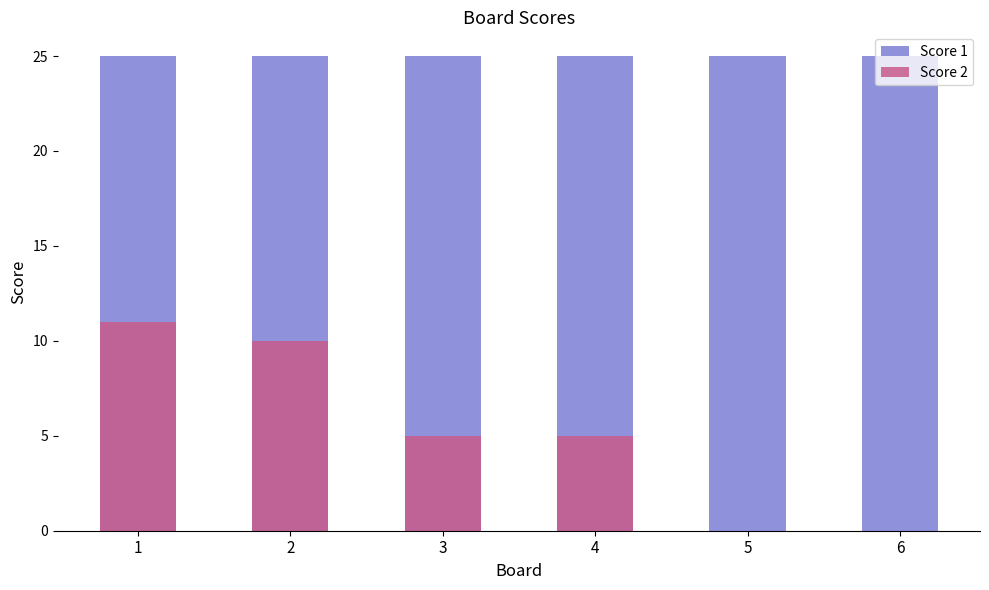

What is the highest value of the Score 2 series?

11